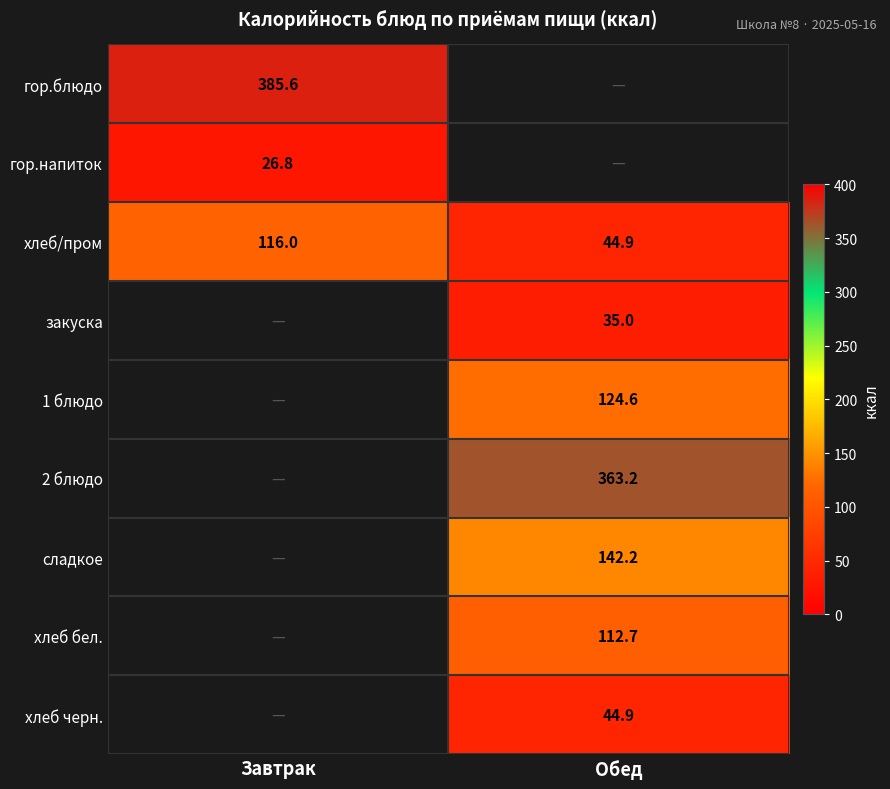

True or false: сладкое has a value of 142.2 at Обед.

True